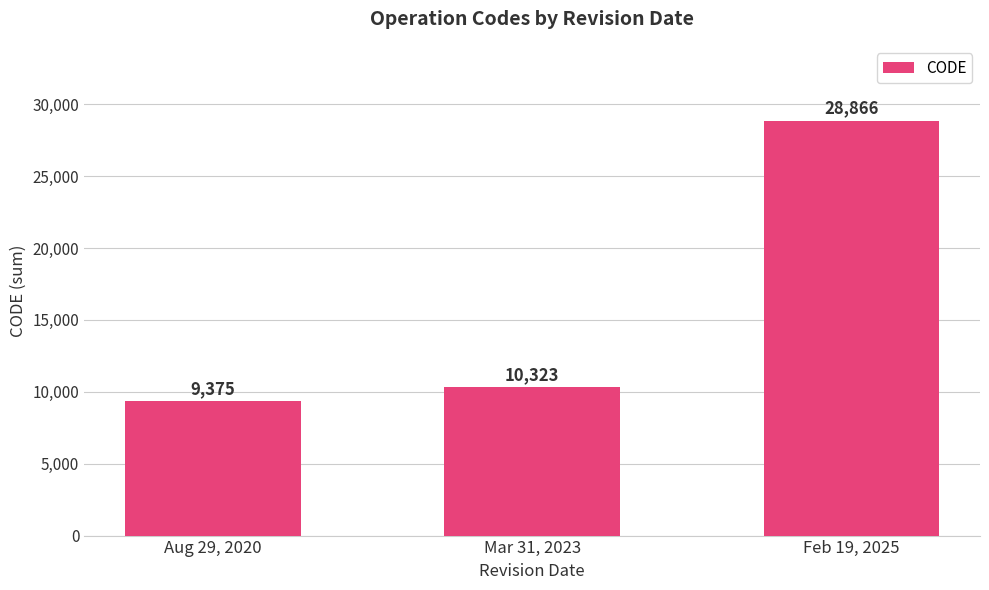

Rank the categories by value from highest to lowest.

Feb 19, 2025, Mar 31, 2023, Aug 29, 2020